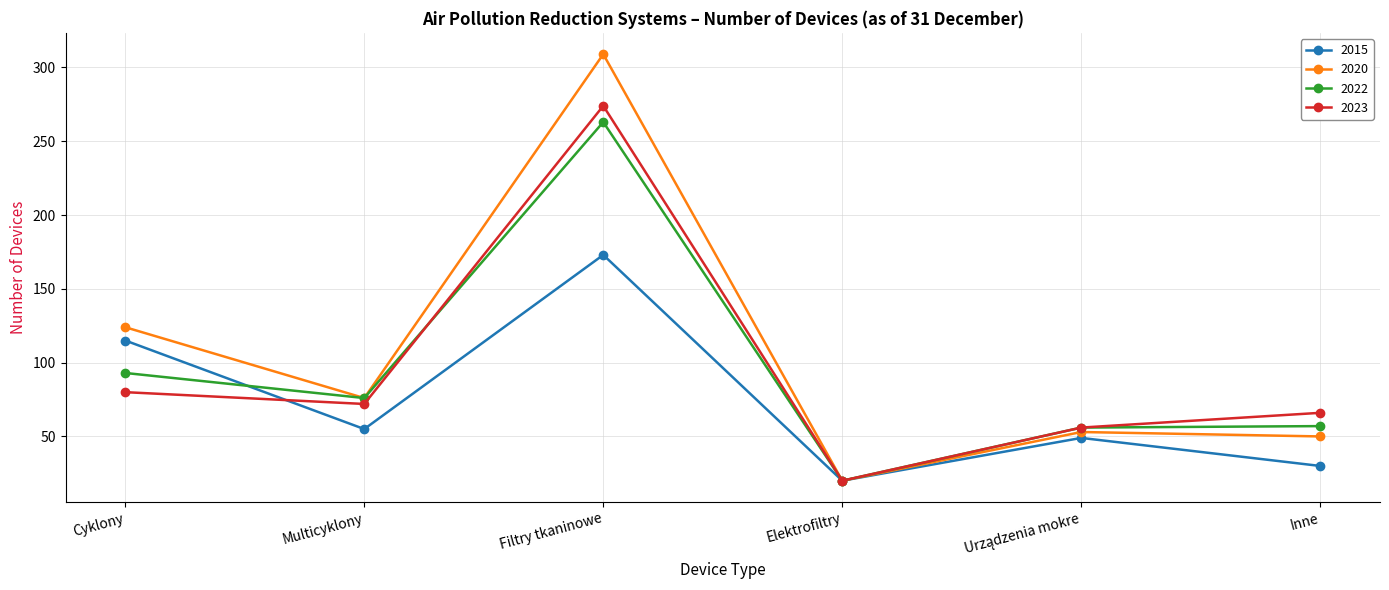

At how many categories does at least one series exceed 212?

1